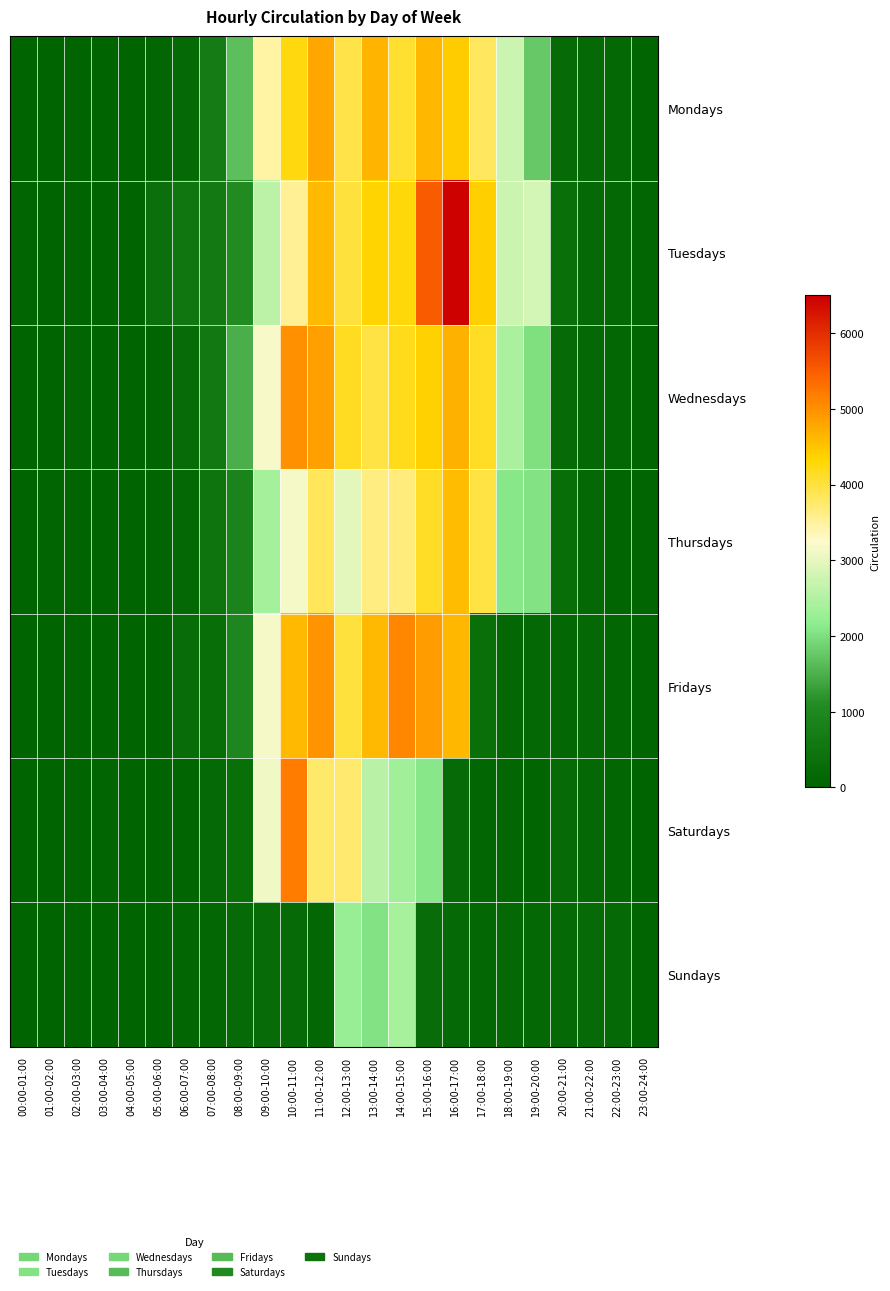

Which series has the widest spread of values?

Tuesdays